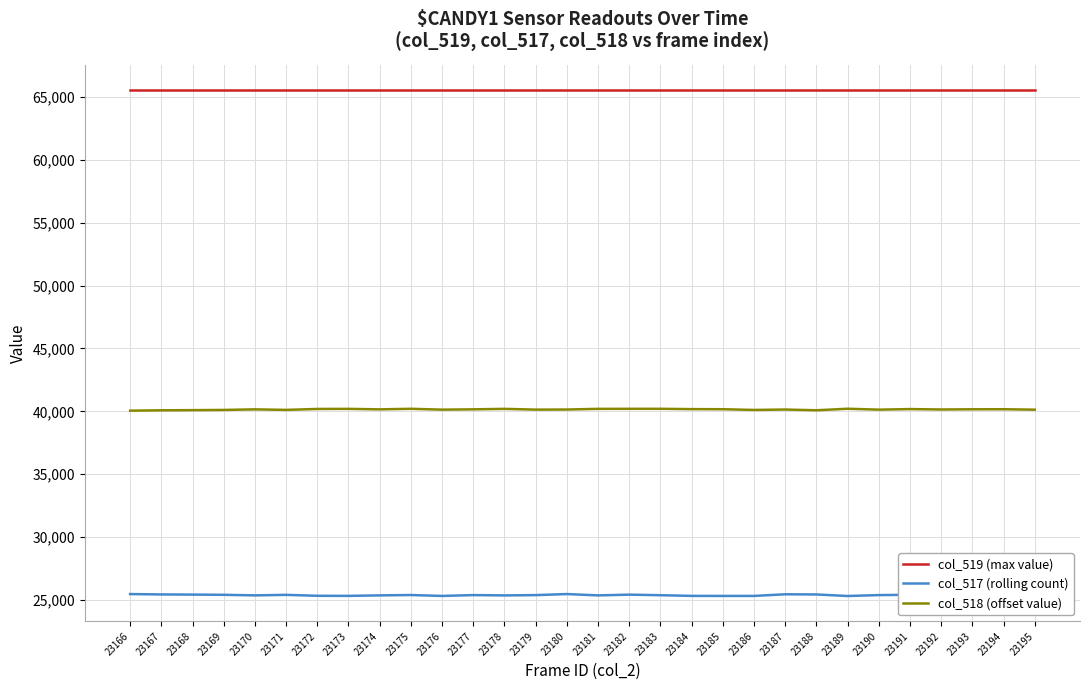

True or false: col_517 (rolling count) has a value of 25398 at 23190.

True